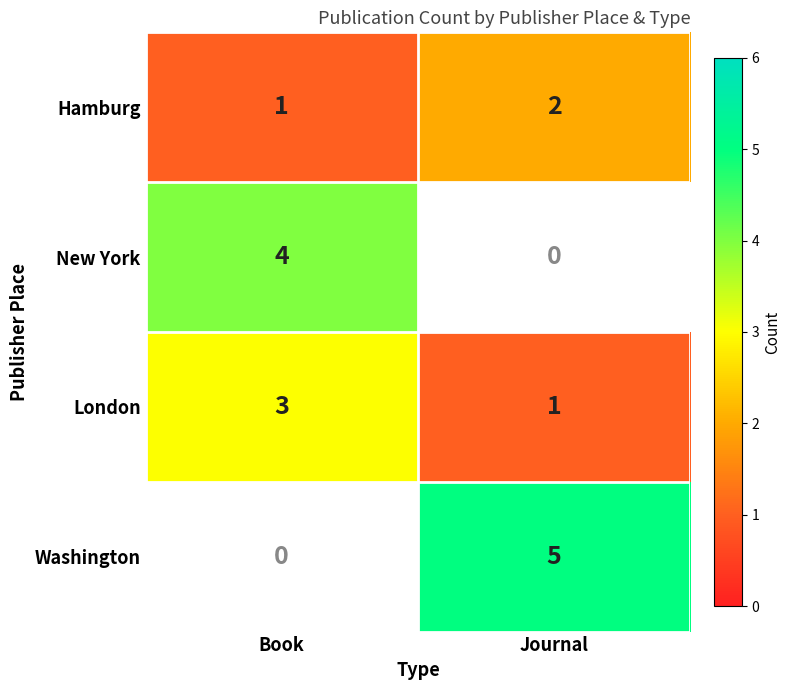

How many distinct data groups are displayed?

4